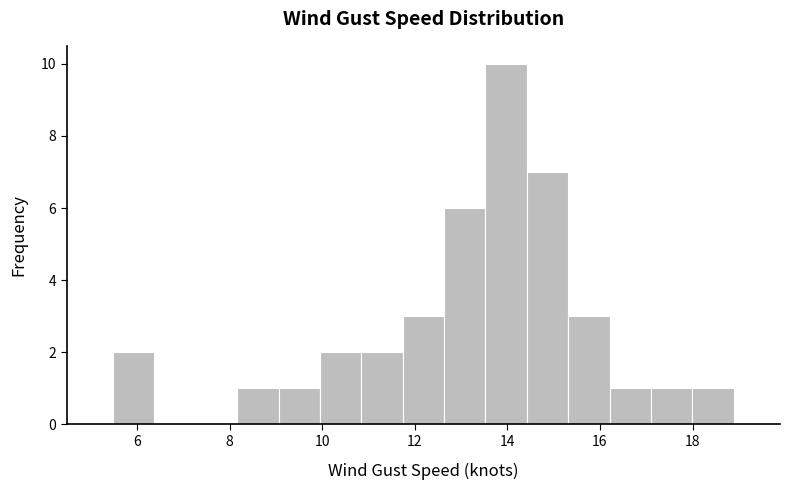

Reading left to right, transcribe this chart: for each bar, give the range it covers on the x-axis and its height. Neither the bar edges nor the heights are printed on the chart, so give them approximately, as read against the axes.

5.4 to 6.4: 2
6.4 to 7.2: 0
7.2 to 8.2: 0
8.2 to 9.0: 1
9.0 to 10.0: 1
10.0 to 10.8: 2
10.8 to 11.8: 2
11.8 to 12.6: 3
12.6 to 13.6: 6
13.6 to 14.4: 10
14.4 to 15.4: 7
15.4 to 16.2: 3
16.2 to 17.2: 1
17.2 to 18.0: 1
18.0 to 18.8: 1